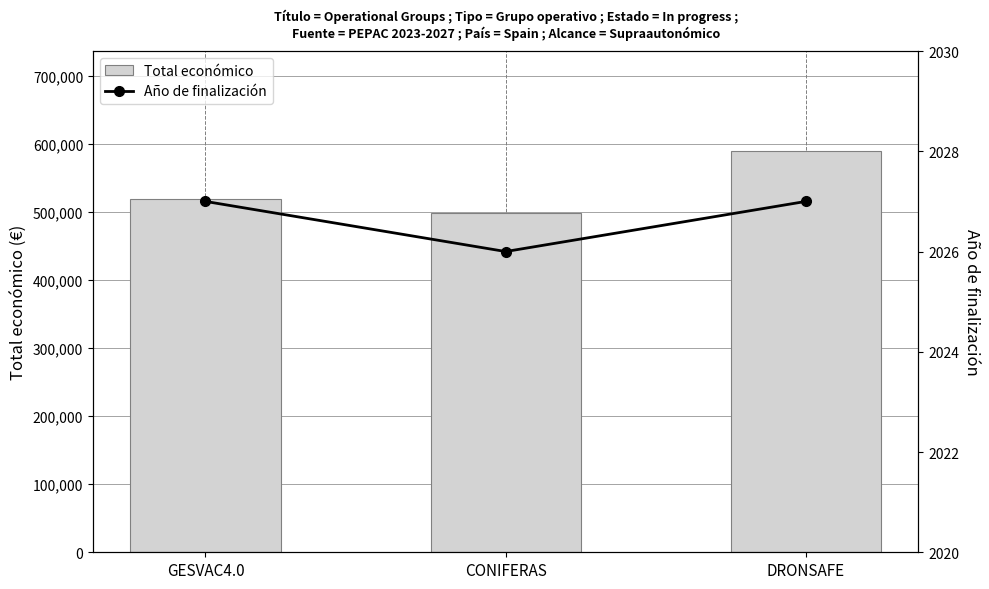

Which series changed the most between GESVAC4.0 and CONIFERAS?

Total económico